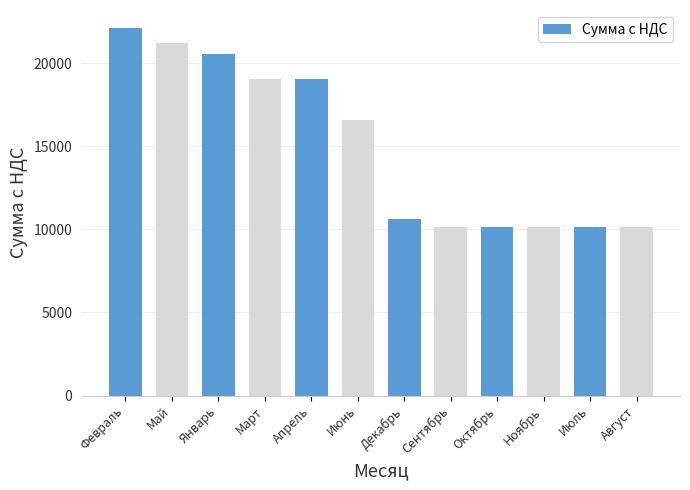

What is the difference between the second highest and minimum values?

11100.0